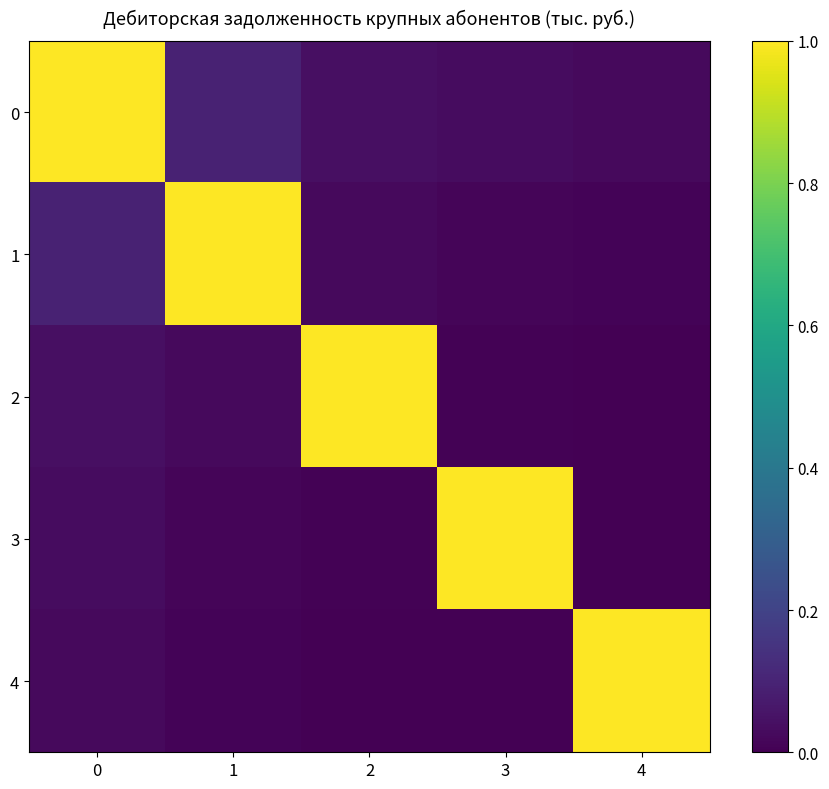

What is the difference between the highest and lowest values at 4?

1.0